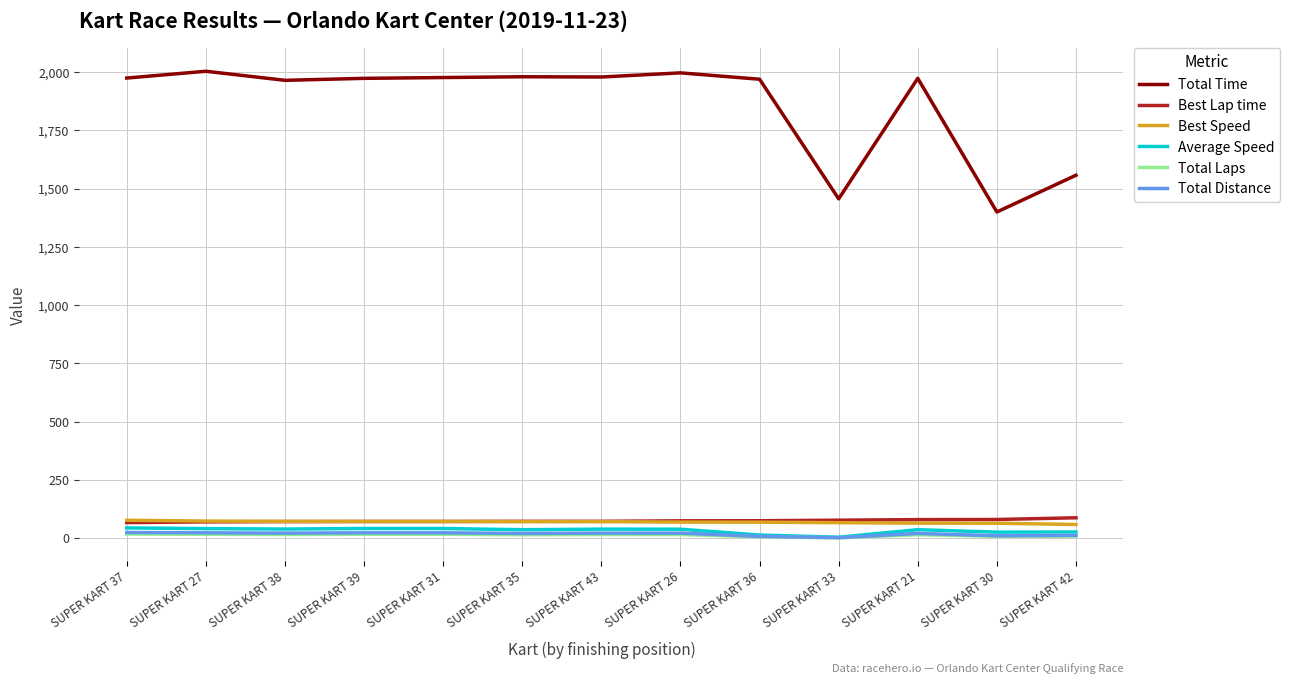

Is the value of Total Distance at SUPER KART 38 greater than the value of Best Speed at SUPER KART 26?

No